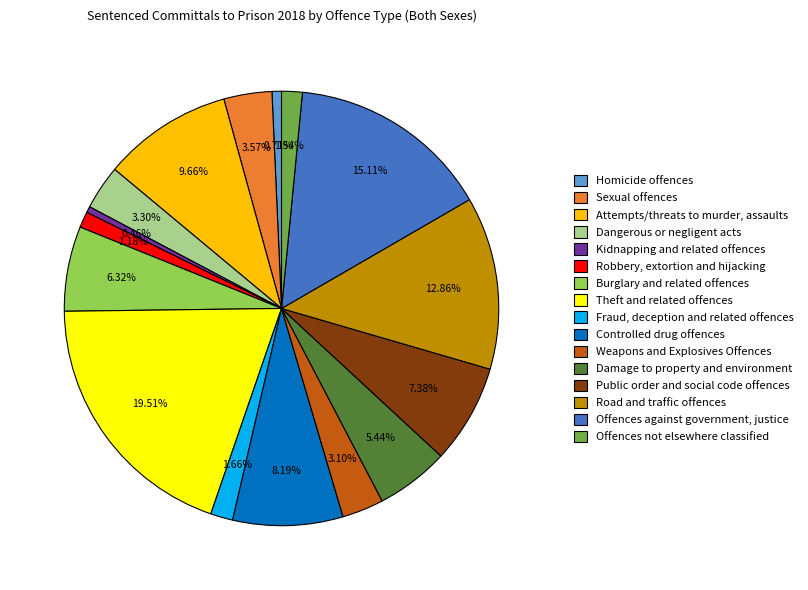

Is there a majority slice in this chart?

No